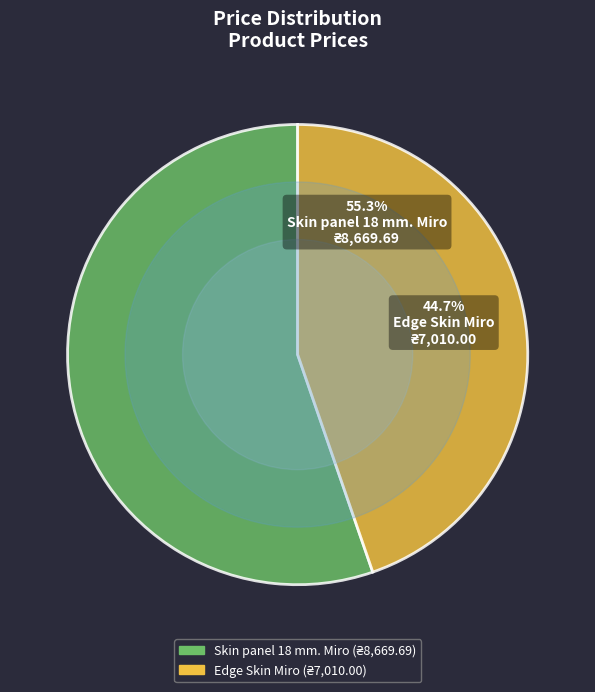

To the nearest percent, what is the difference between the Skin panel 18 mm. Miro and Edge Skin Miro slice percentages?

11%